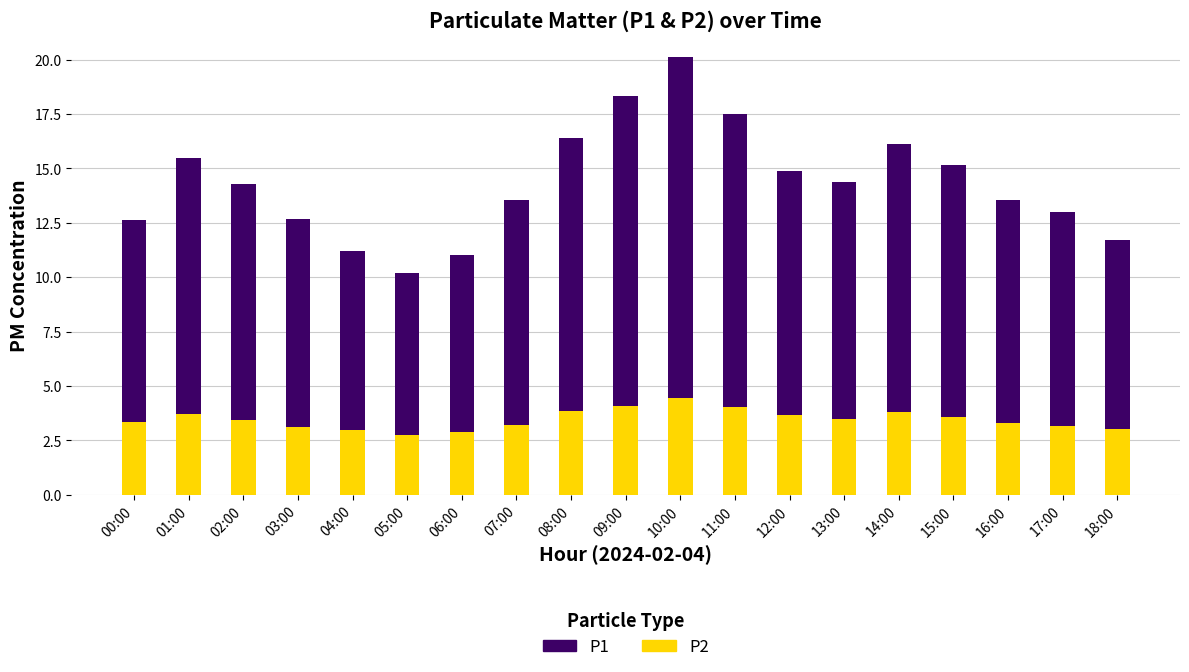

What is the maximum value for P2?

4.5